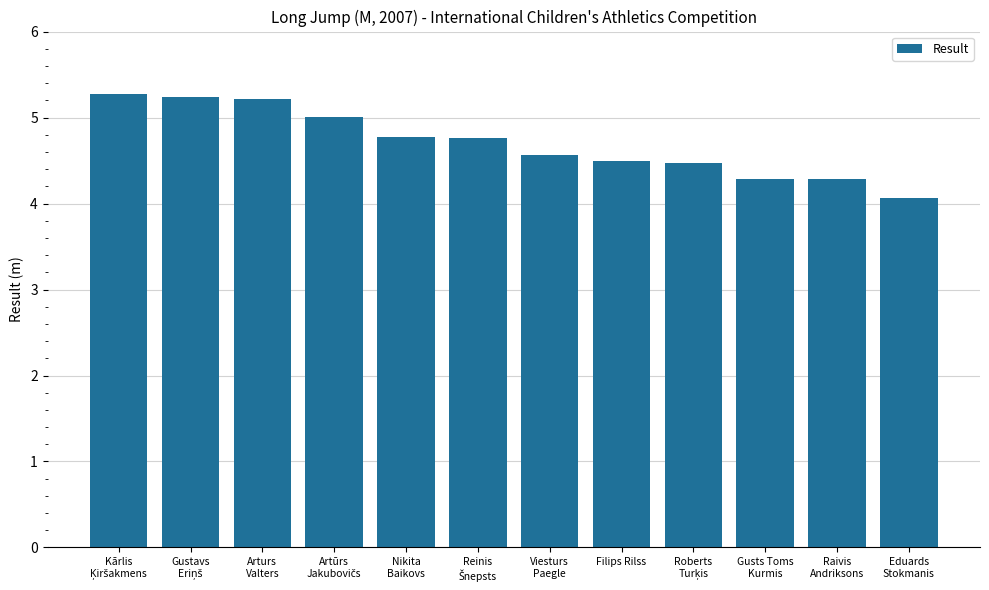

Reading right to left, extract all data points from this chart.

4.1	4.3	4.3	4.5	4.5	4.6	4.8	4.8	5.0	5.2	5.2	5.3